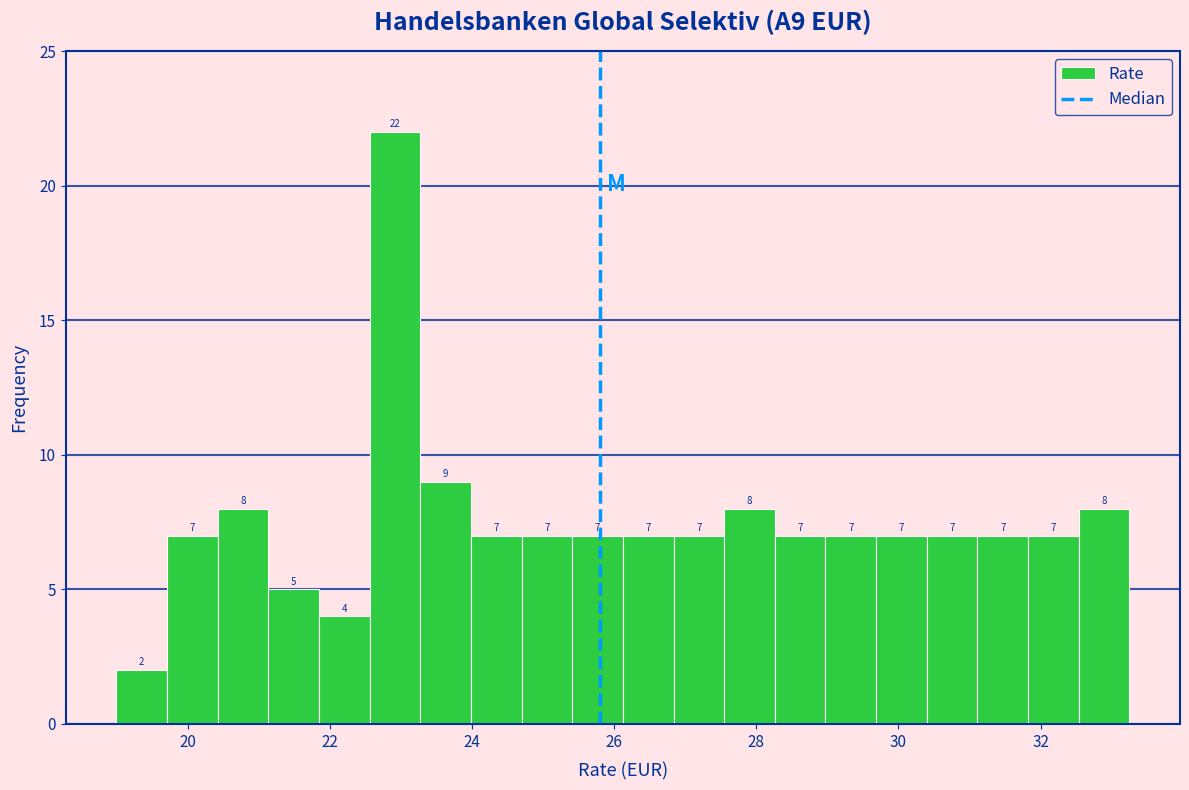

Around what value on the x-axis is the tallest bar? Give the approximate position of its centre, as read against the axis.

23.0